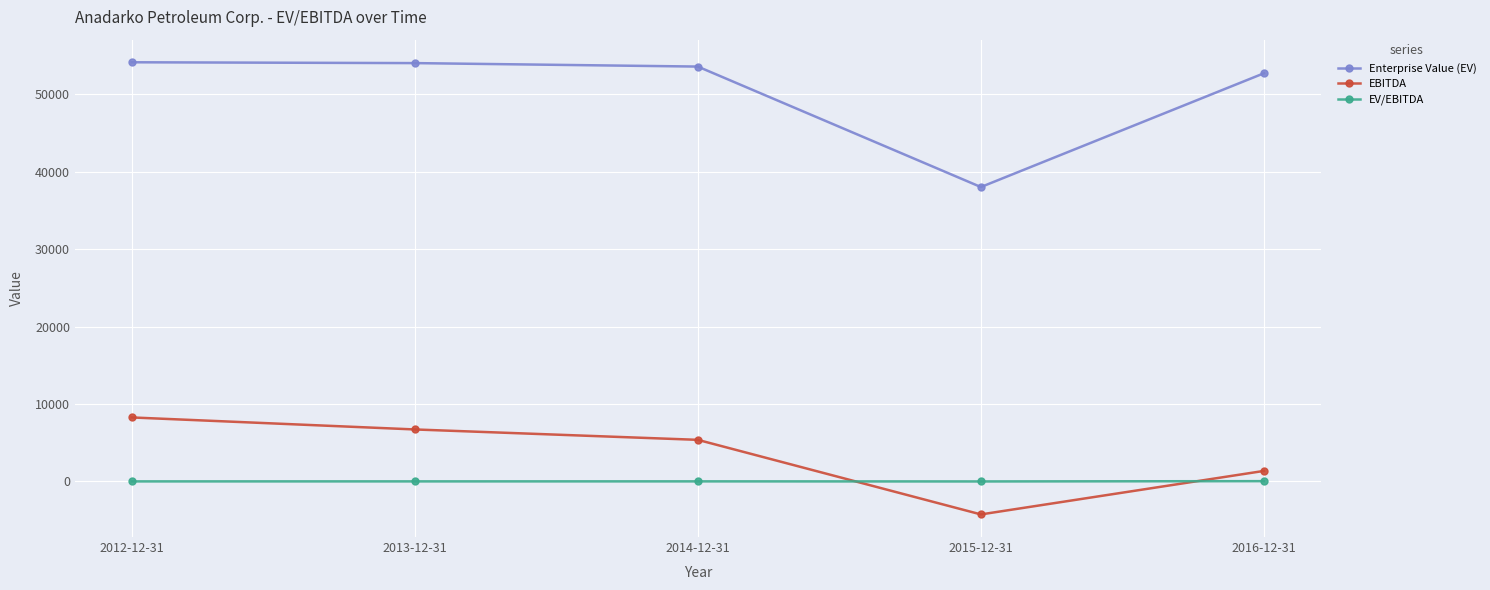

How many lines are shown in the chart?

3